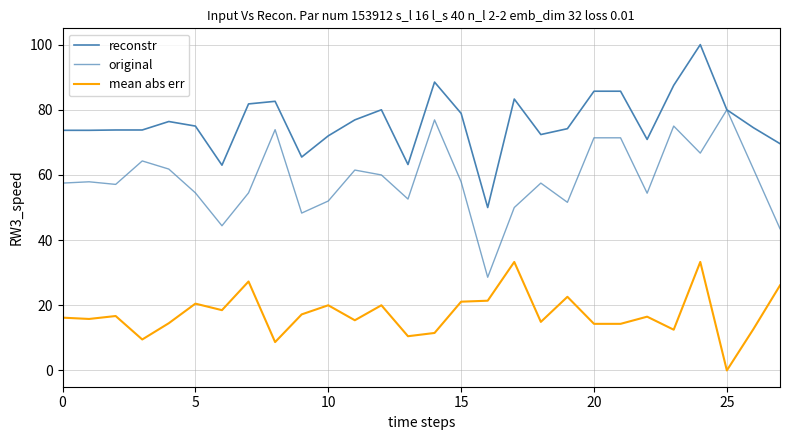

Which series has the widest spread of values?

original